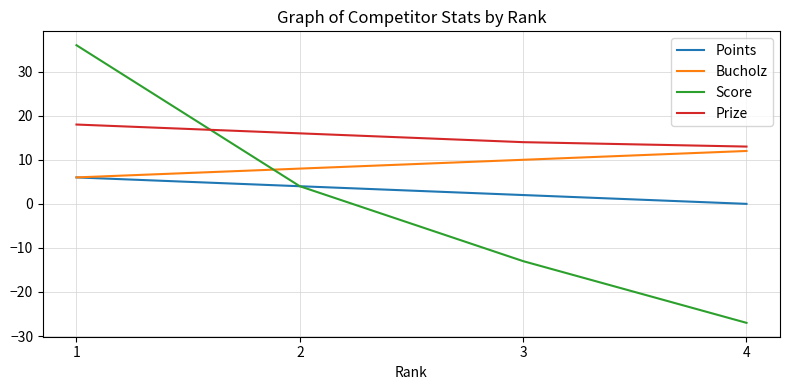

Which series ends up on top after the final intersection of Prize and Score?

Prize